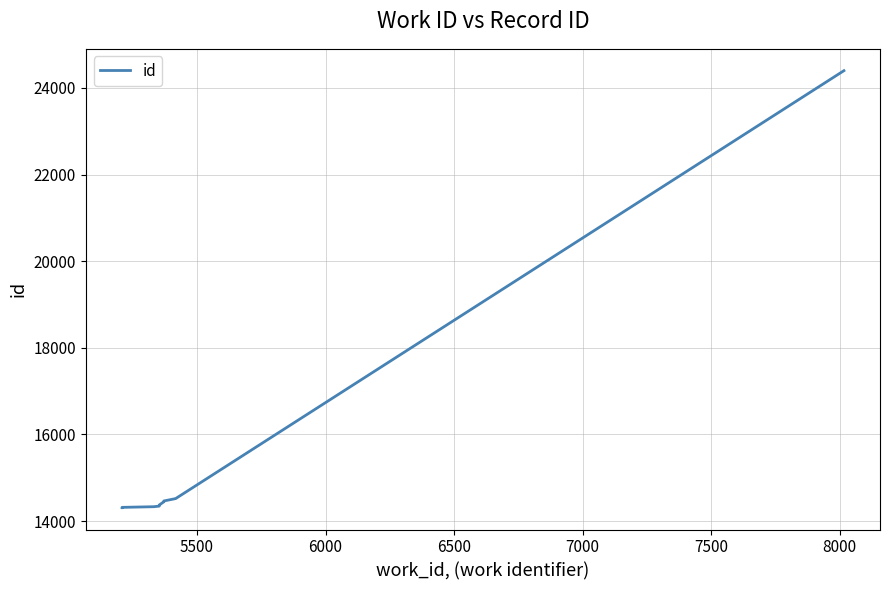

How many distinct data groups are displayed?

1